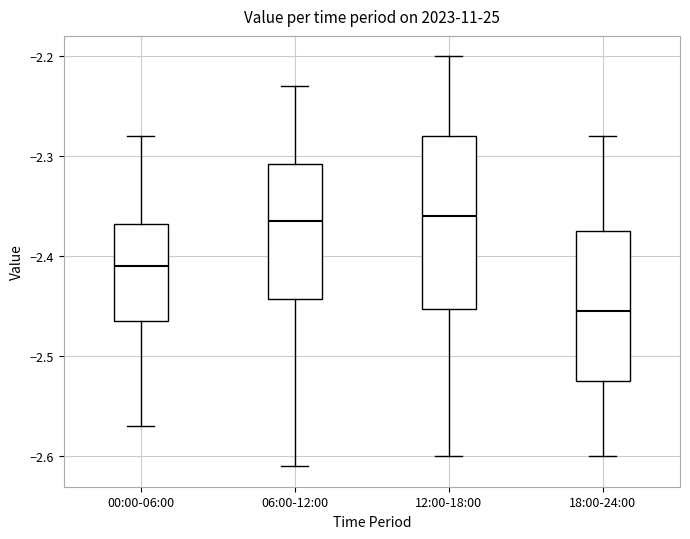

Reading left to right, read every box against the y-axis: the position of its median line, the range the box covers, and the ends of its whiskers. The values are not printed on the chart, so give them approximately, as read against the axis.

00:00-06:00: median -2.41, box -2.46 to -2.37, whiskers -2.57 to -2.28
06:00-12:00: median -2.36, box -2.44 to -2.31, whiskers -2.61 to -2.23
12:00-18:00: median -2.36, box -2.45 to -2.28, whiskers -2.60 to -2.20
18:00-24:00: median -2.45, box -2.52 to -2.37, whiskers -2.60 to -2.28